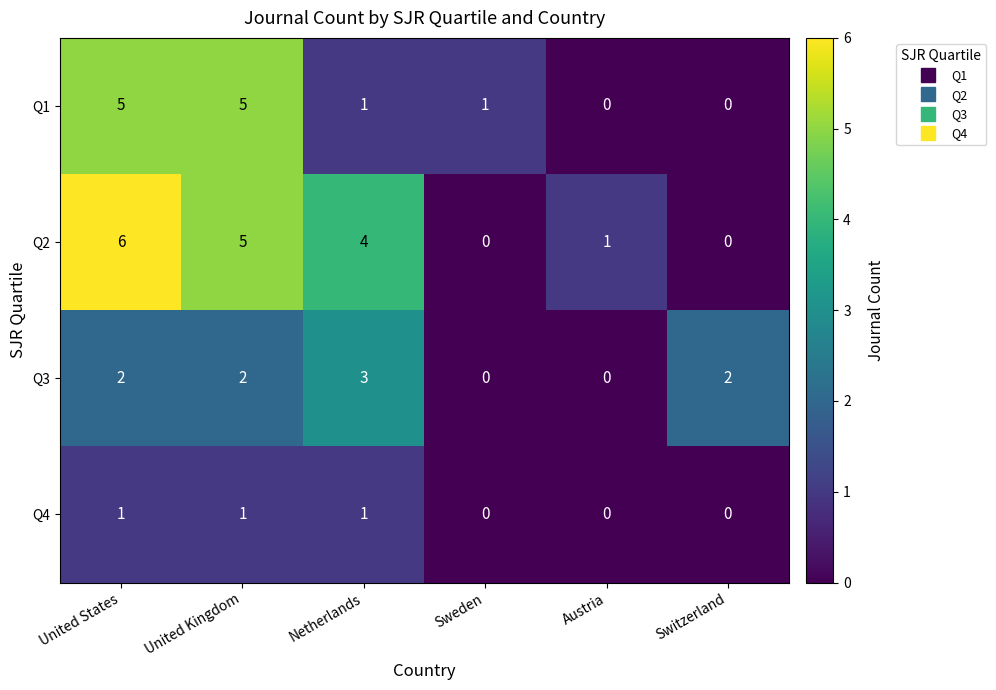

What is the greatest value displayed?

6